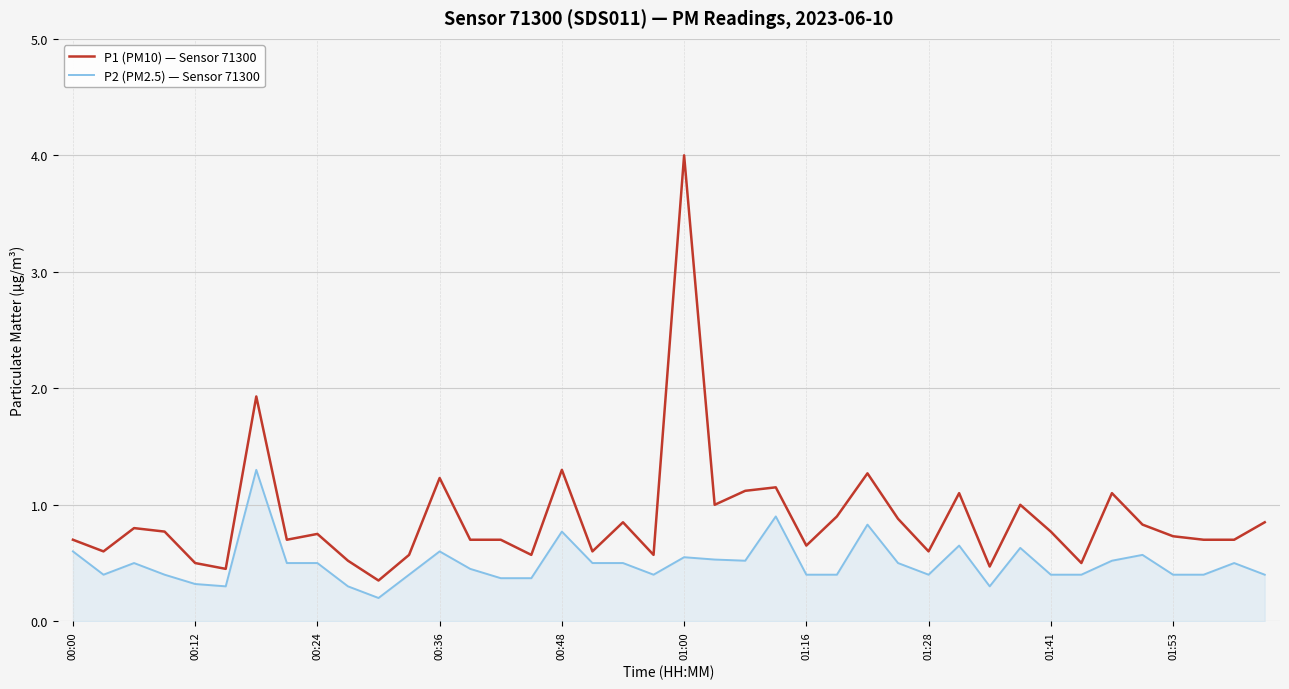

List the series in order of their overall mean, highest first.

P1 (PM10) — Sensor 71300, P2 (PM2.5) — Sensor 71300